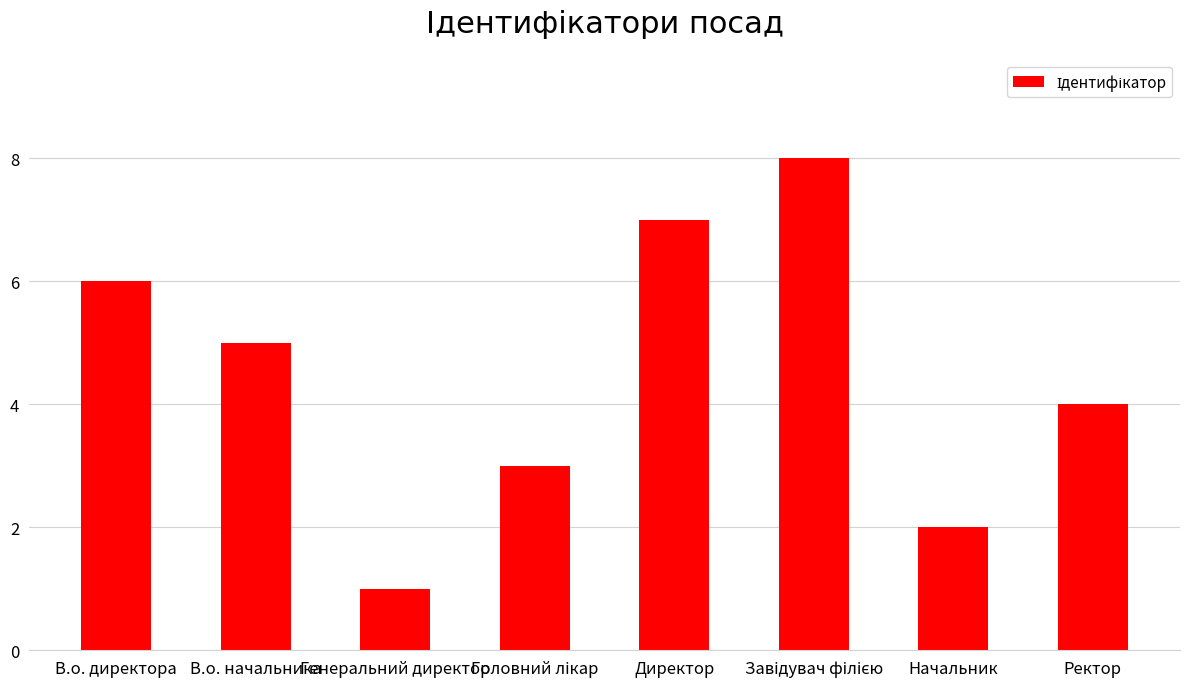

What is the value of the 2nd bar from the left?

5